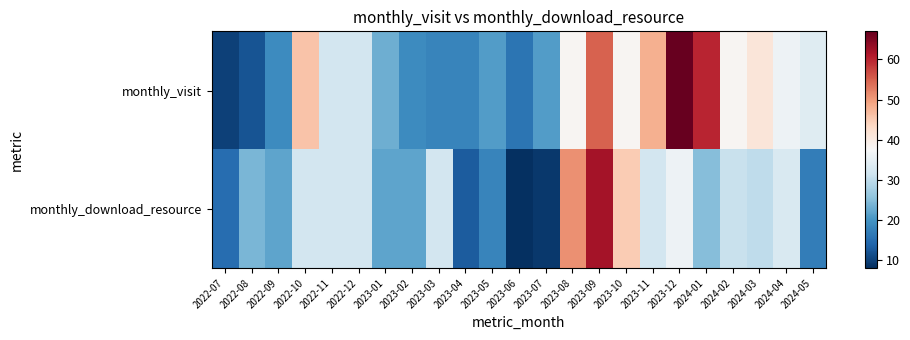

At which category is the sum across all series the highest?

2023-09